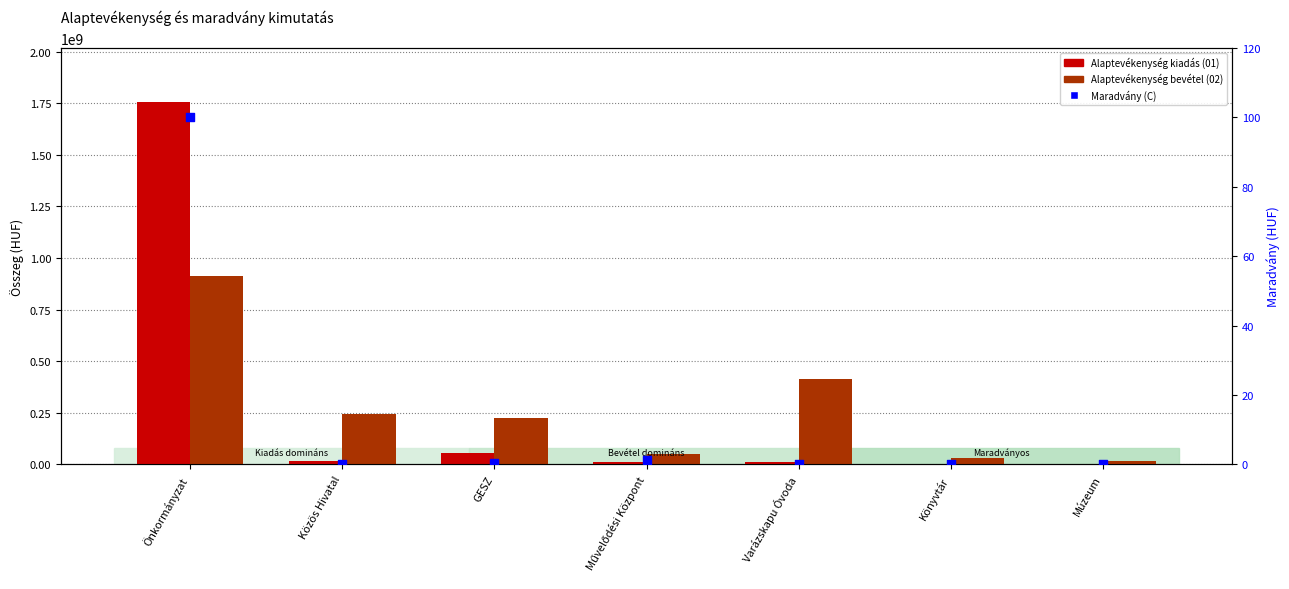

What are all the series names shown in the legend?

Alaptevékenység kiadás (01), Alaptevékenység bevétel (02), Maradvány (C)